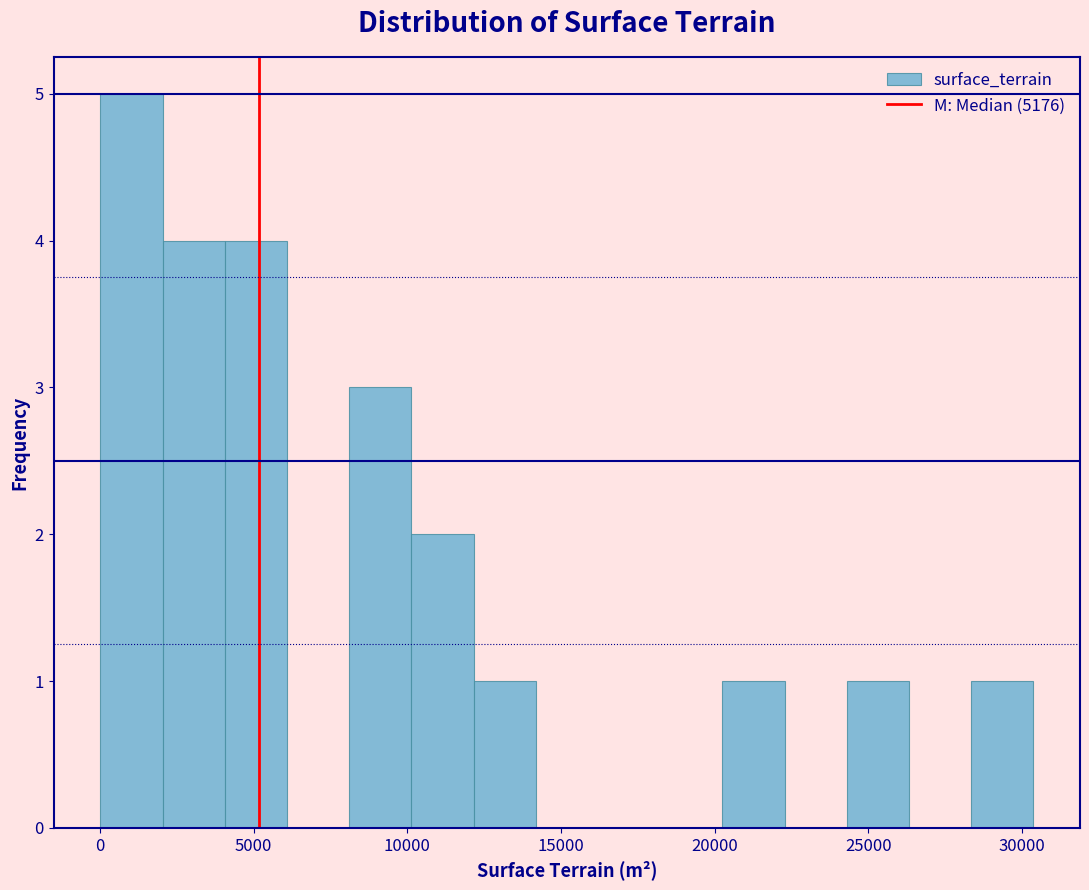

Reading left to right, list every bar in this chart as the range it spans on the x-axis followed by its height. Neither the bar edges nor the heights are printed on the chart, so give them approximately, as read against the axes.

0 to 2000: 5
2000 to 4000: 4
4000 to 6000: 4
6000 to 8000: 0
8000 to 10000: 3
10000 to 12000: 2
12000 to 14000: 1
14000 to 16000: 0
16000 to 18000: 0
18000 to 20000: 0
20000 to 22500: 1
22500 to 24500: 0
24500 to 26500: 1
26500 to 28500: 0
28500 to 30500: 1